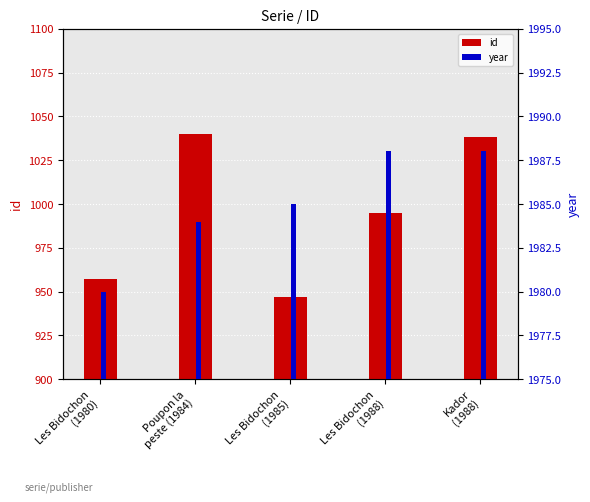

Rank the series by their average value, from lowest to highest.

id, year